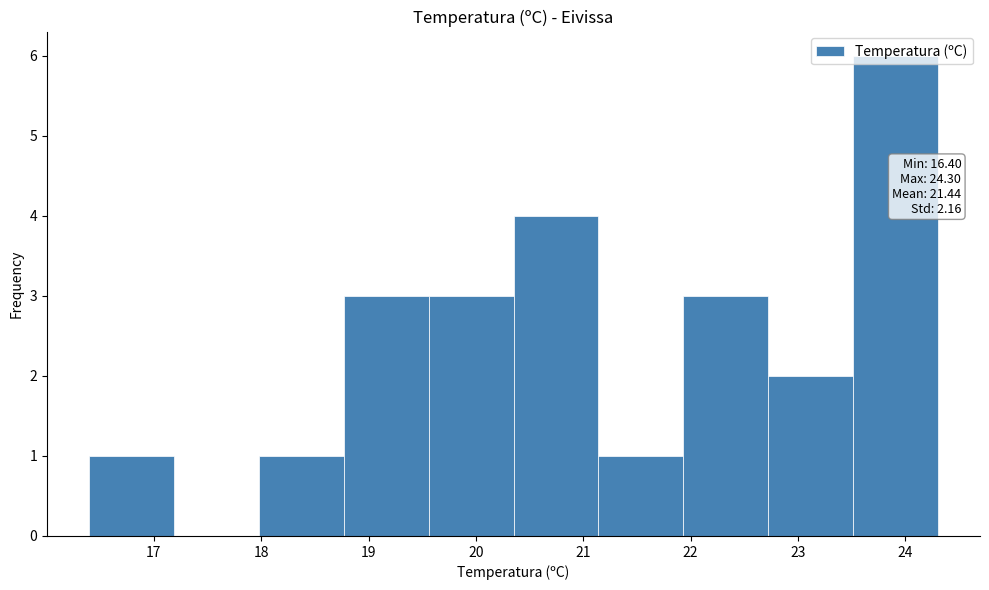

Over which range of the x-axis is the bar tallest?

23.51 to 24.30